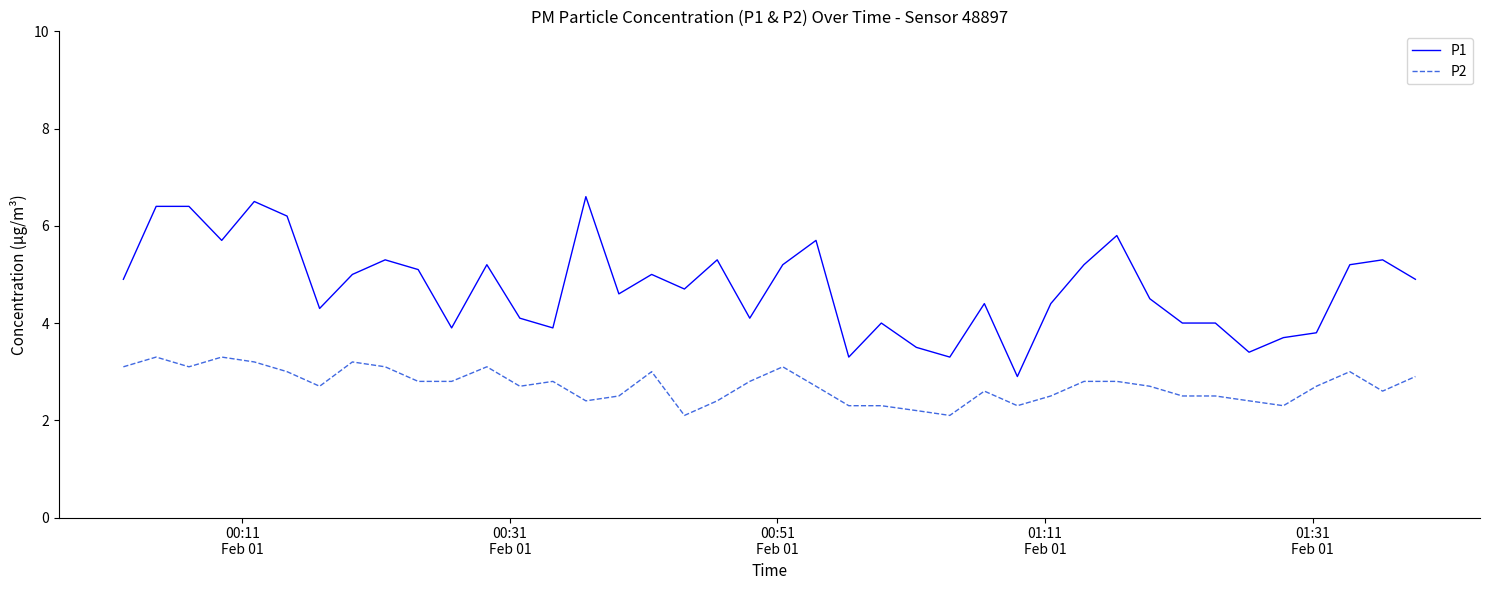

How many lines are shown in the chart?

2